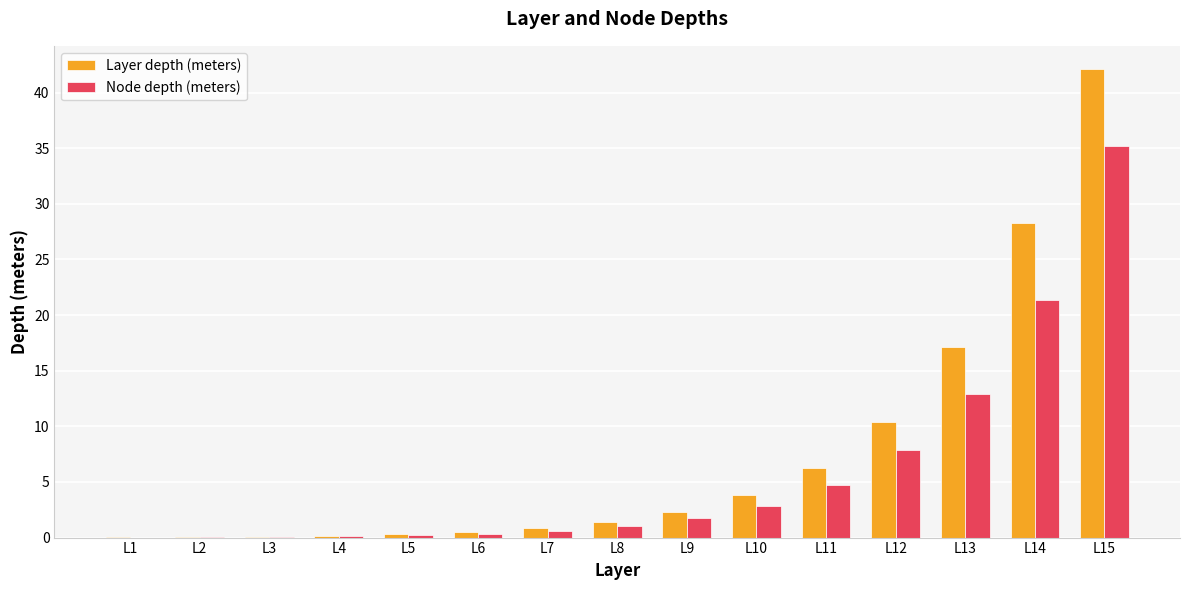

True or false: Node depth (meters) has a value of 18.2 at L13.

False